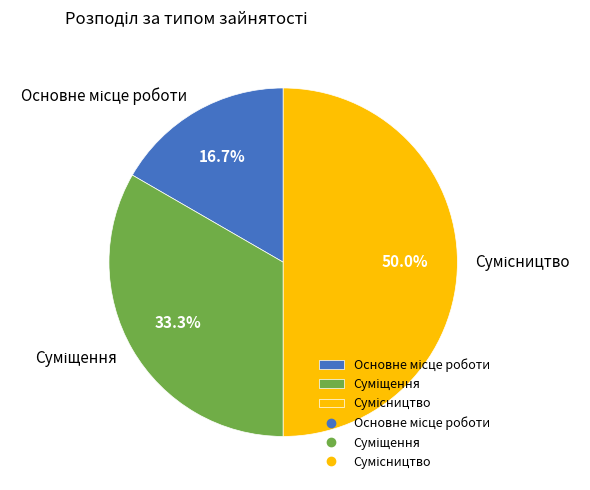

To the nearest percent, what portion does Основне місце роботи represent?

17%